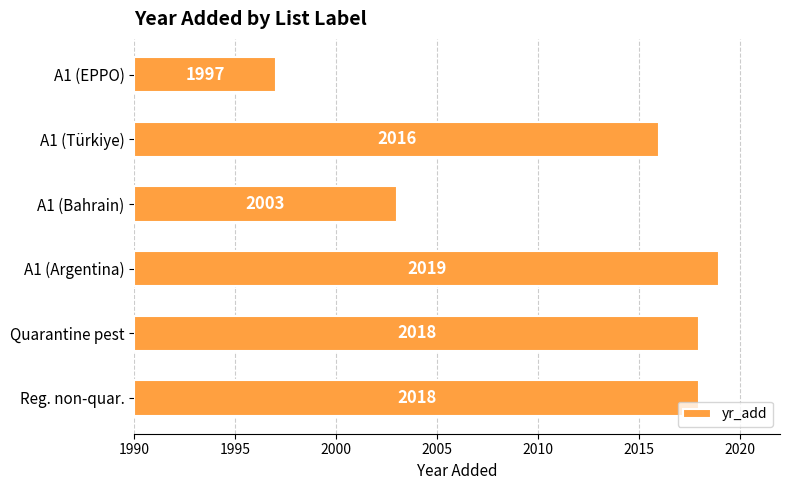

How many bars are there in total?

6